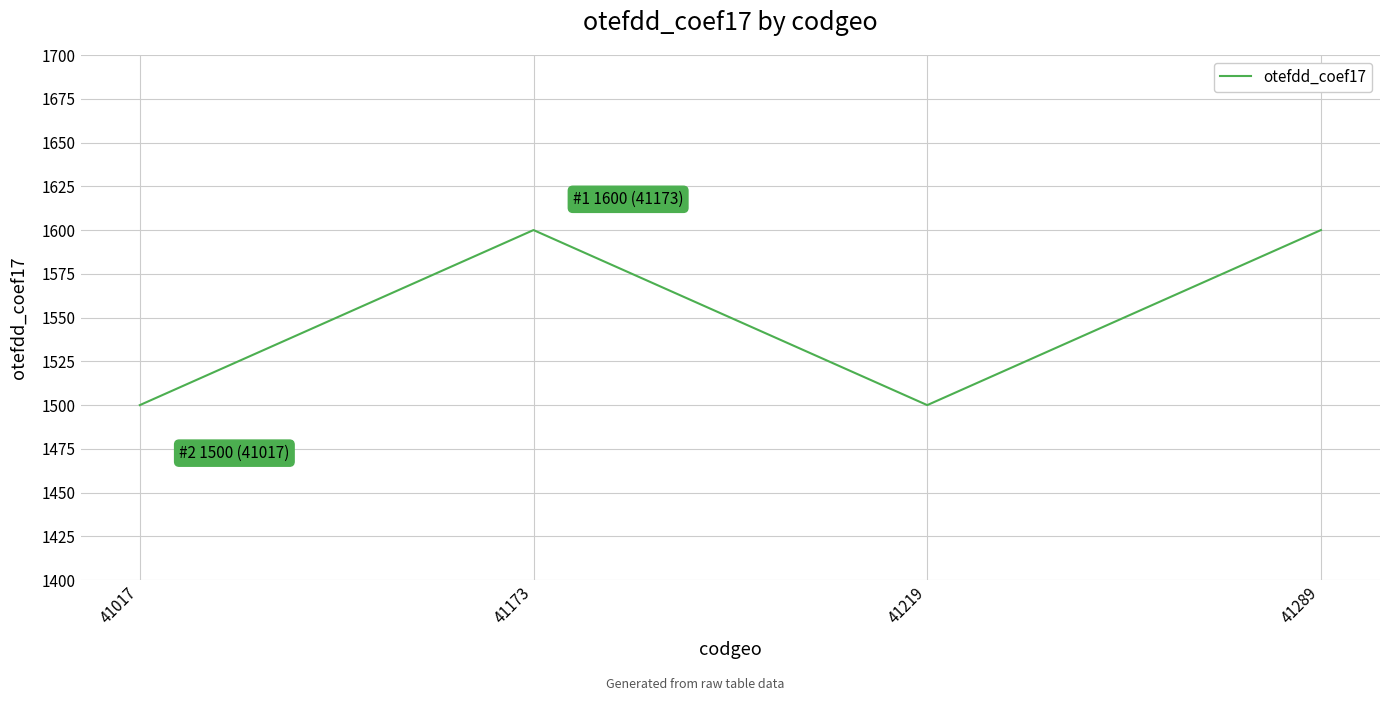

How many series are shown in this chart?

1